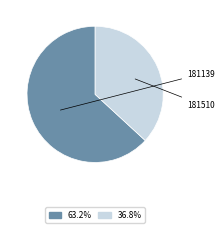

How many slices are in this pie chart?

2